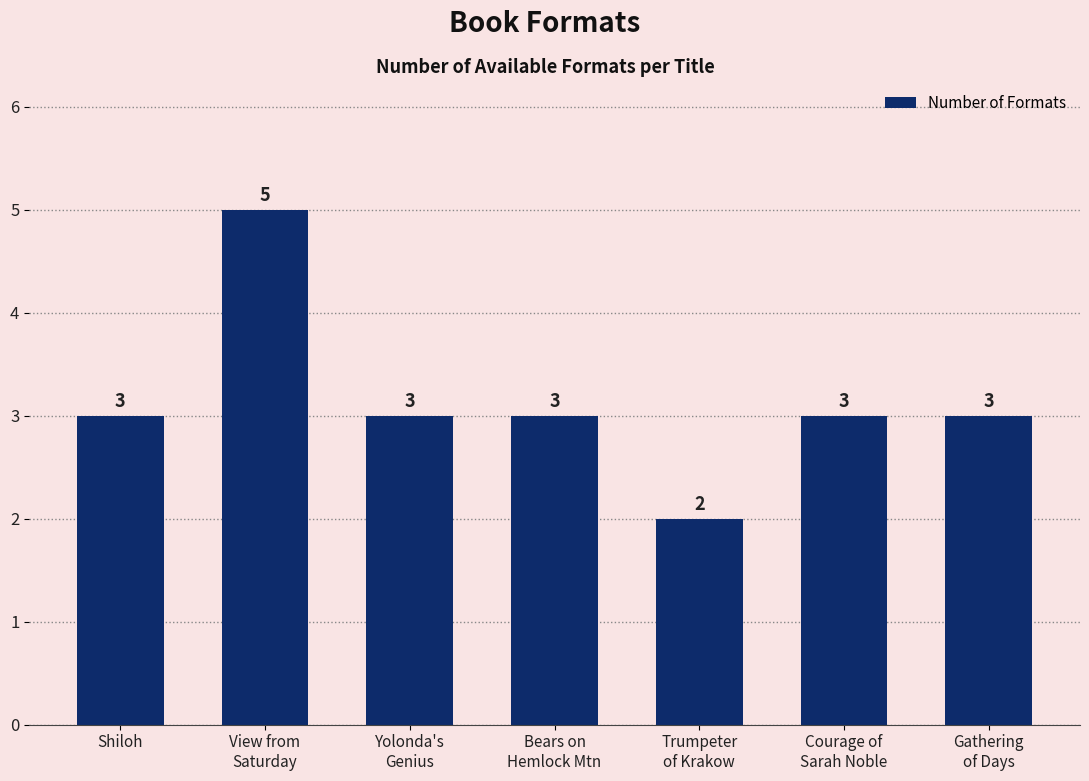

What is the difference between the maximum and minimum values?

3